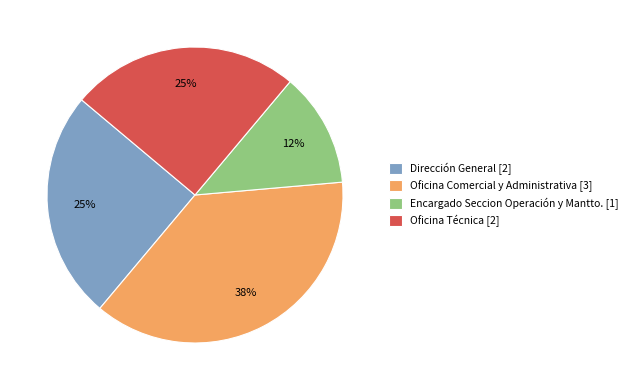

To the nearest percent, what is the average slice percentage?

25%